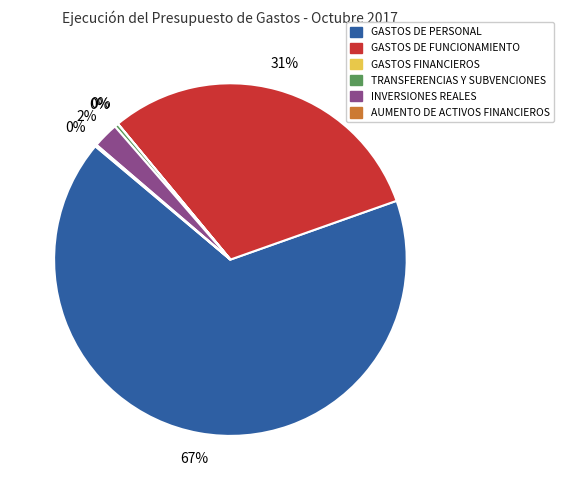

Which slice is the largest?

GASTOS DE PERSONAL